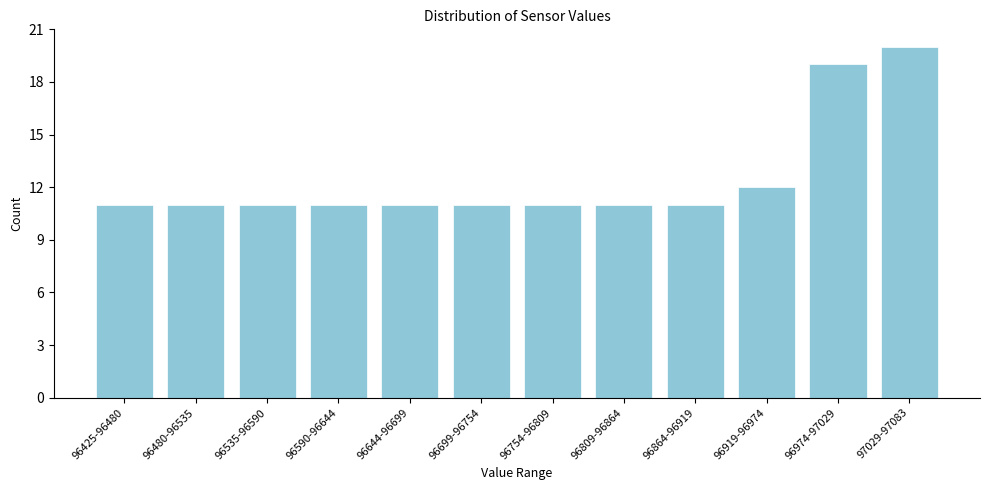

Reading left to right, what are all the values shown in this chart?

11	11	11	11	11	11	11	11	11	12	19	20